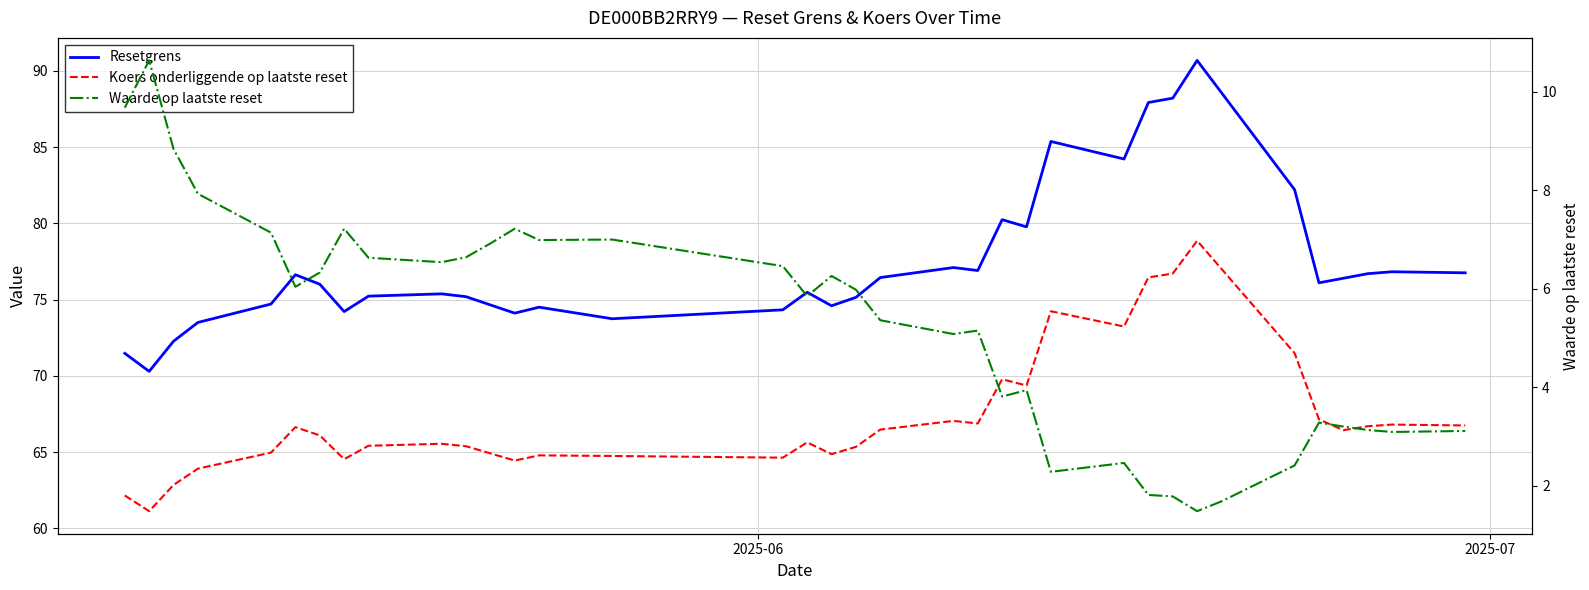

True or false: Waarde op laatste reset and Resetgrens cross at least once.

False